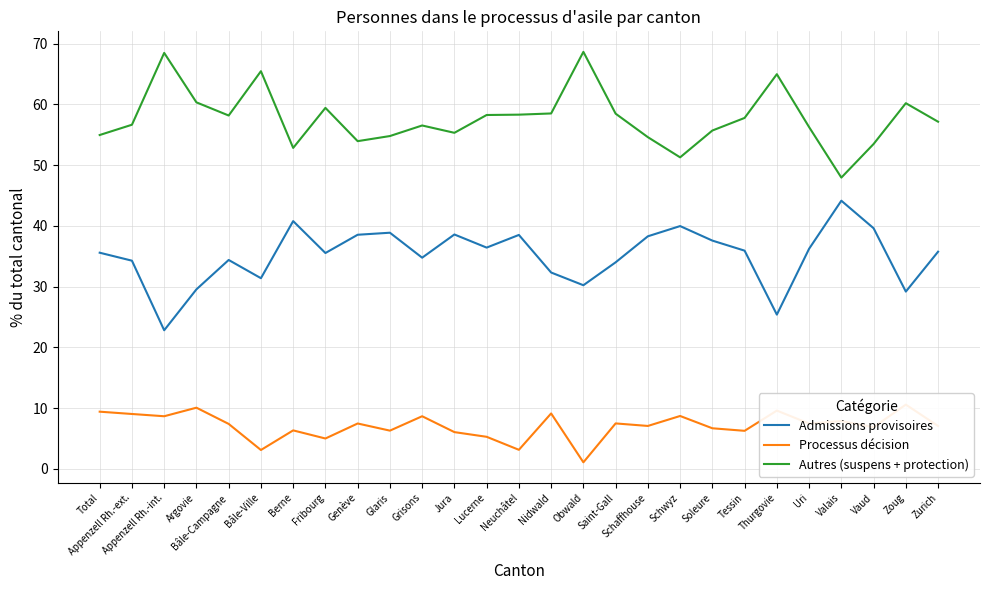

True or false: Processus décision and Admissions provisoires intersect in this chart.

False